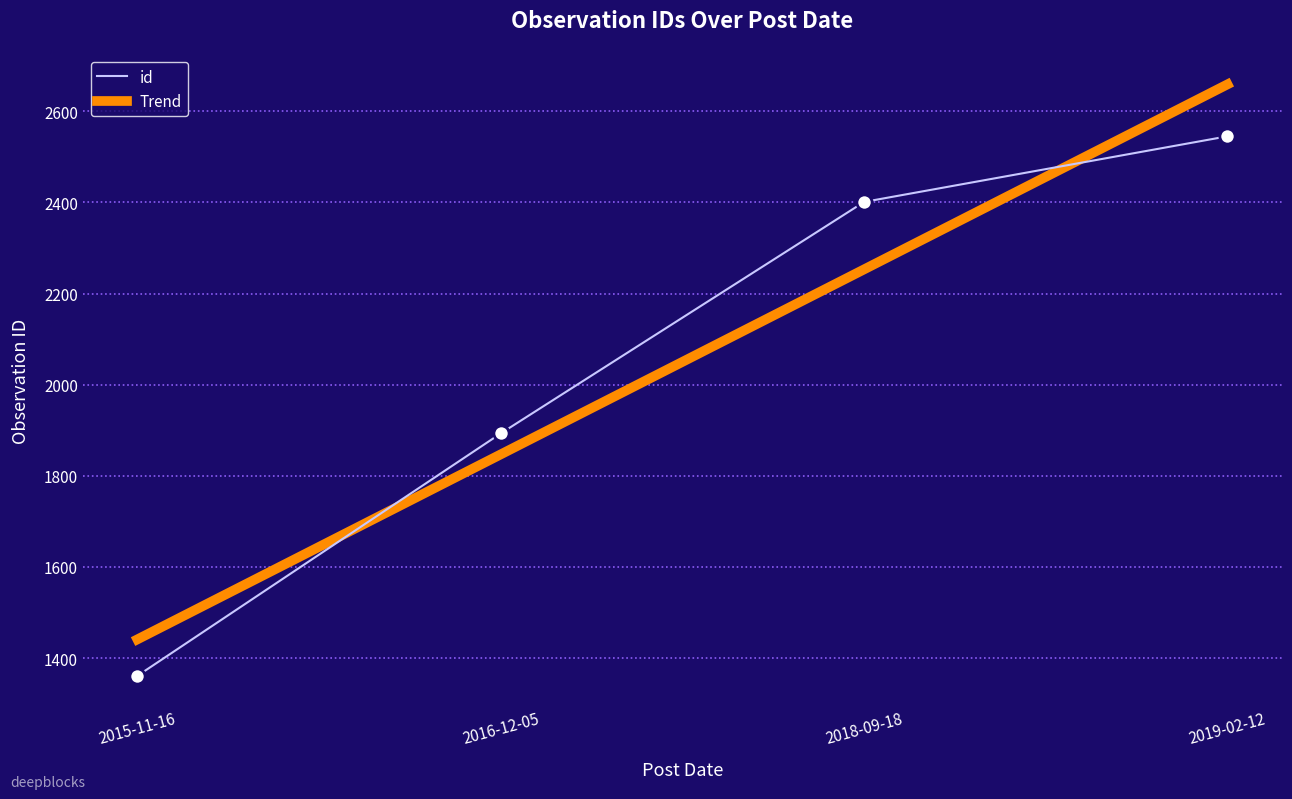

Is the value of id at 2015-11-16 greater than the value of Trend at 2015-11-16?

No